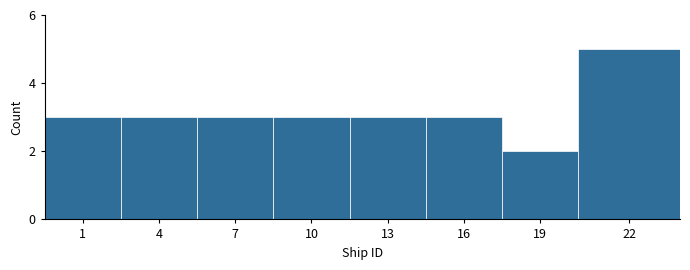

Reading left to right, list all the values displayed in this chart.

1=3	4=3	7=3	10=3	13=3	16=3	19=2	22=5